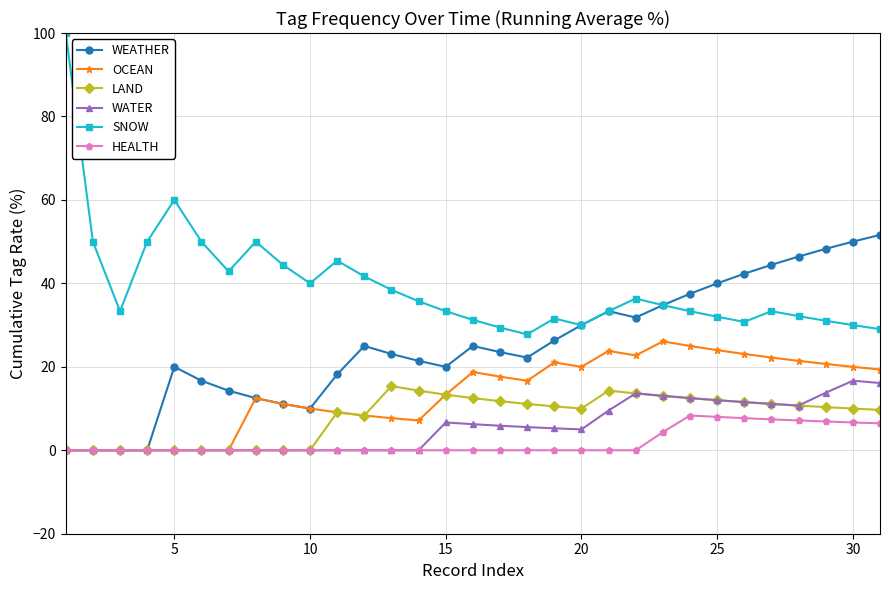

True or false: SNOW has more than 2 points higher than both neighbors.

True